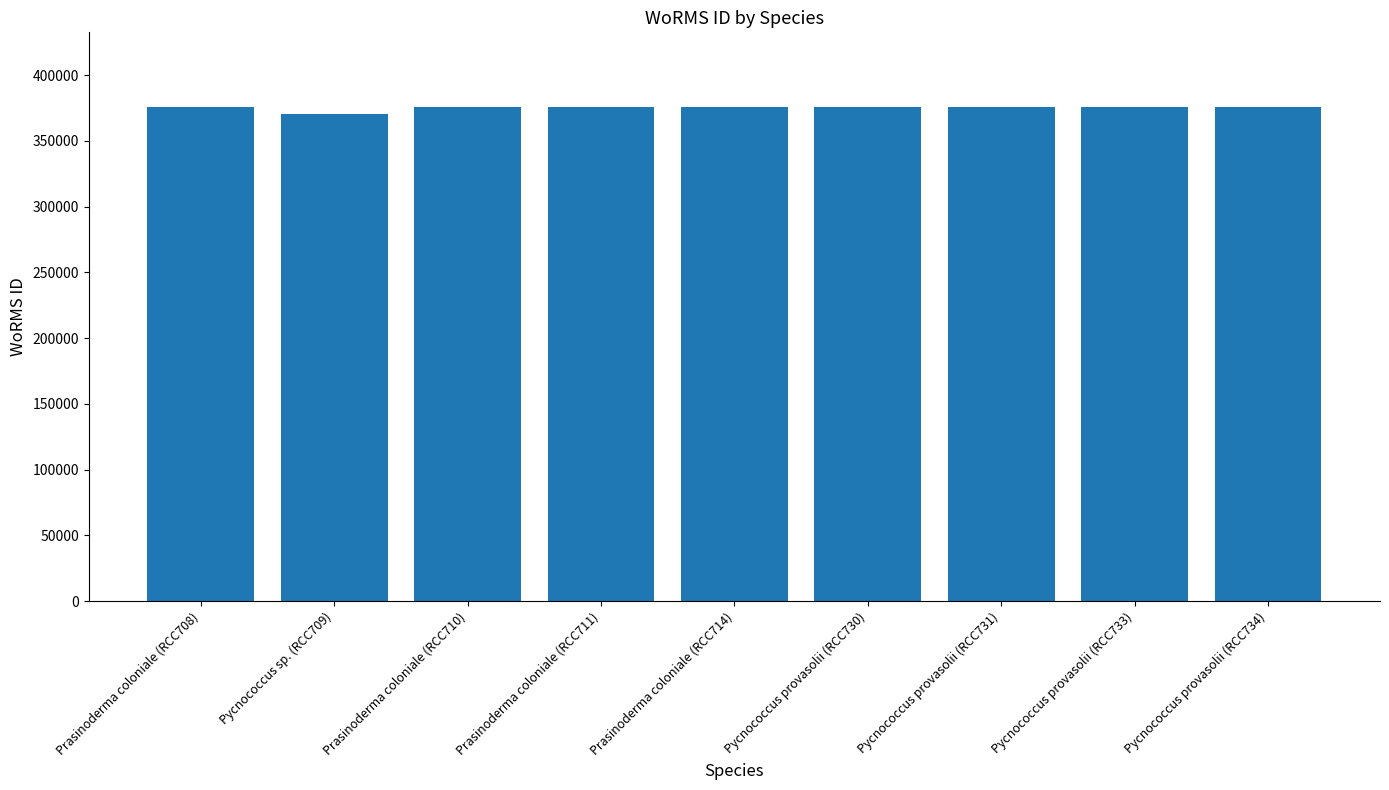

What is the greatest value displayed?

376073